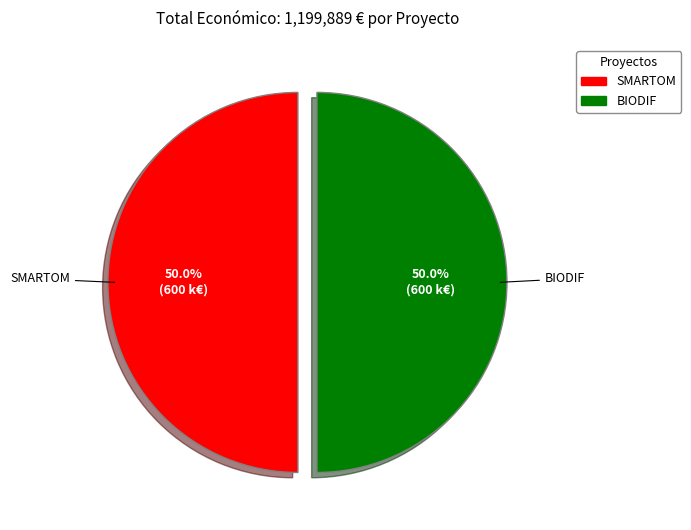

What is the total percentage of BIODIF and SMARTOM?

100.0%